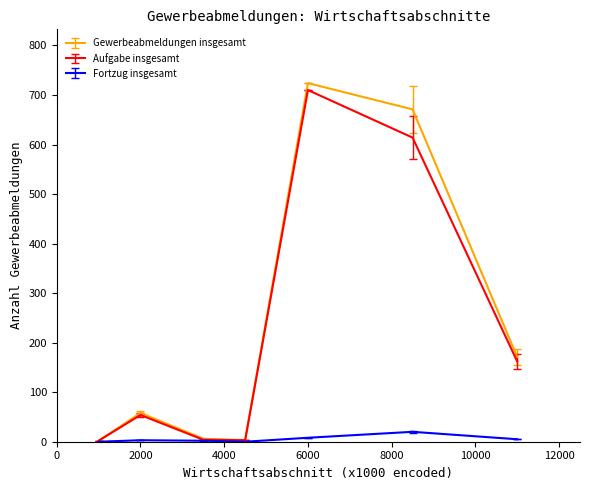

How many interior local peaks does the Gewerbeabmeldungen insgesamt series have?

2